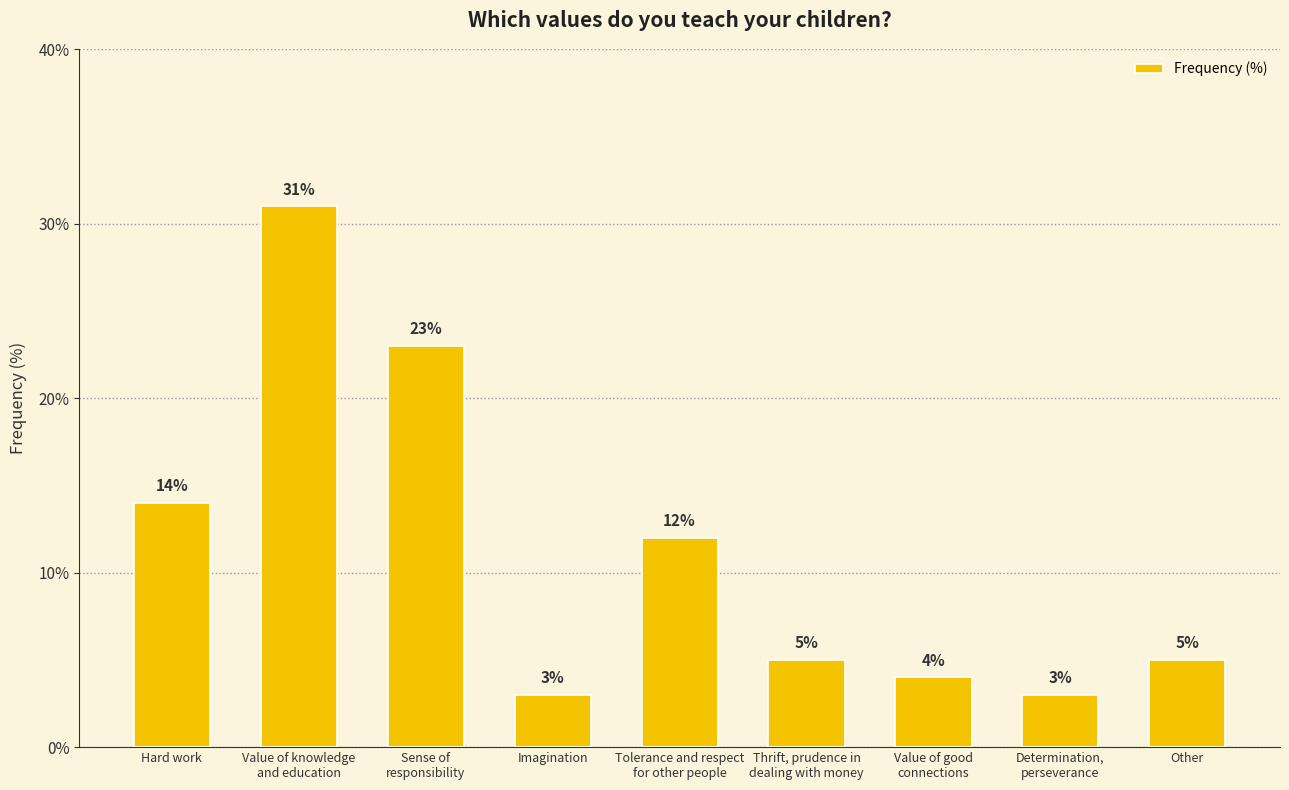

What is the change in value from Tolerance and respect
for other people to Determination,
perseverance?

-9